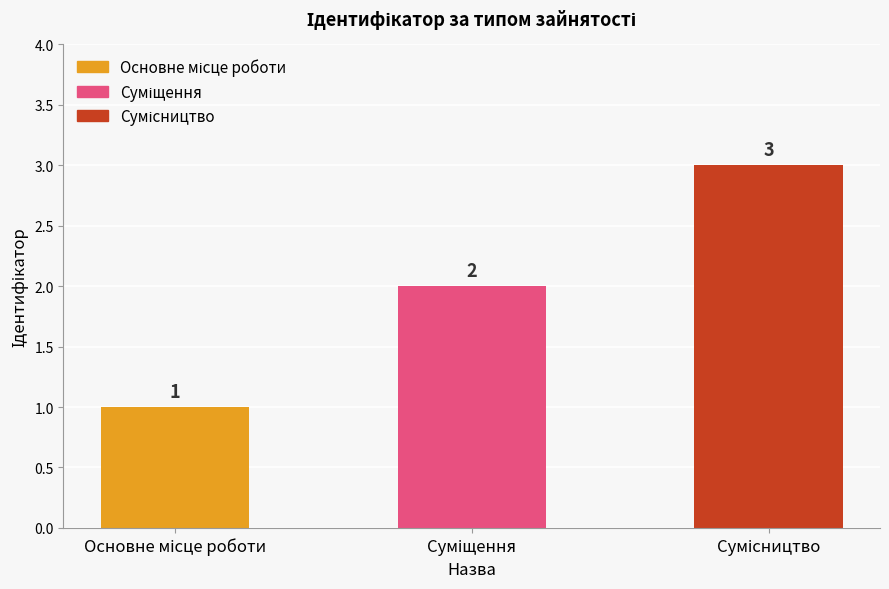

What is the sum of all values?

6